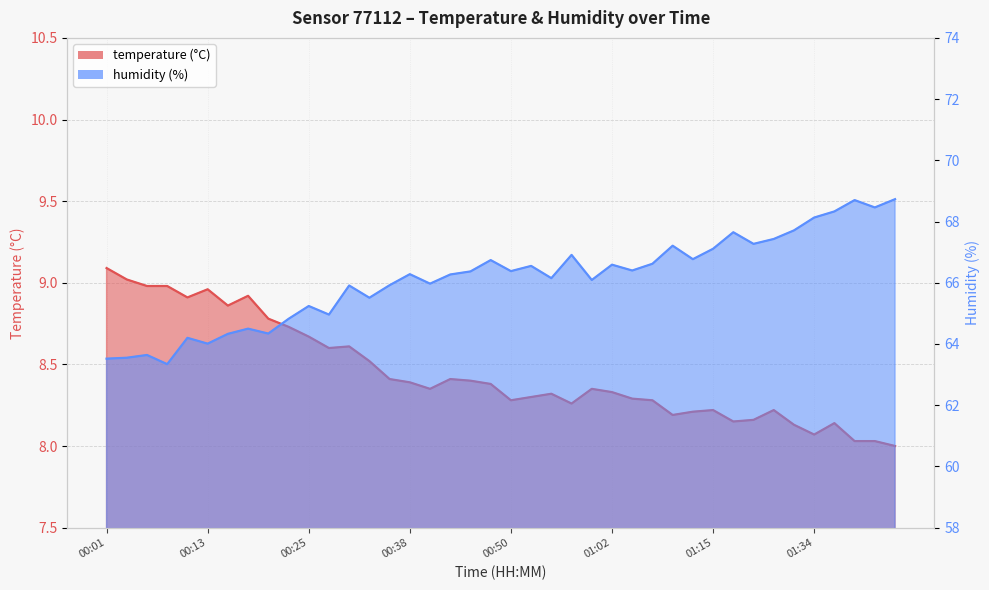

What is the total value across all series at 00:25?

73.9